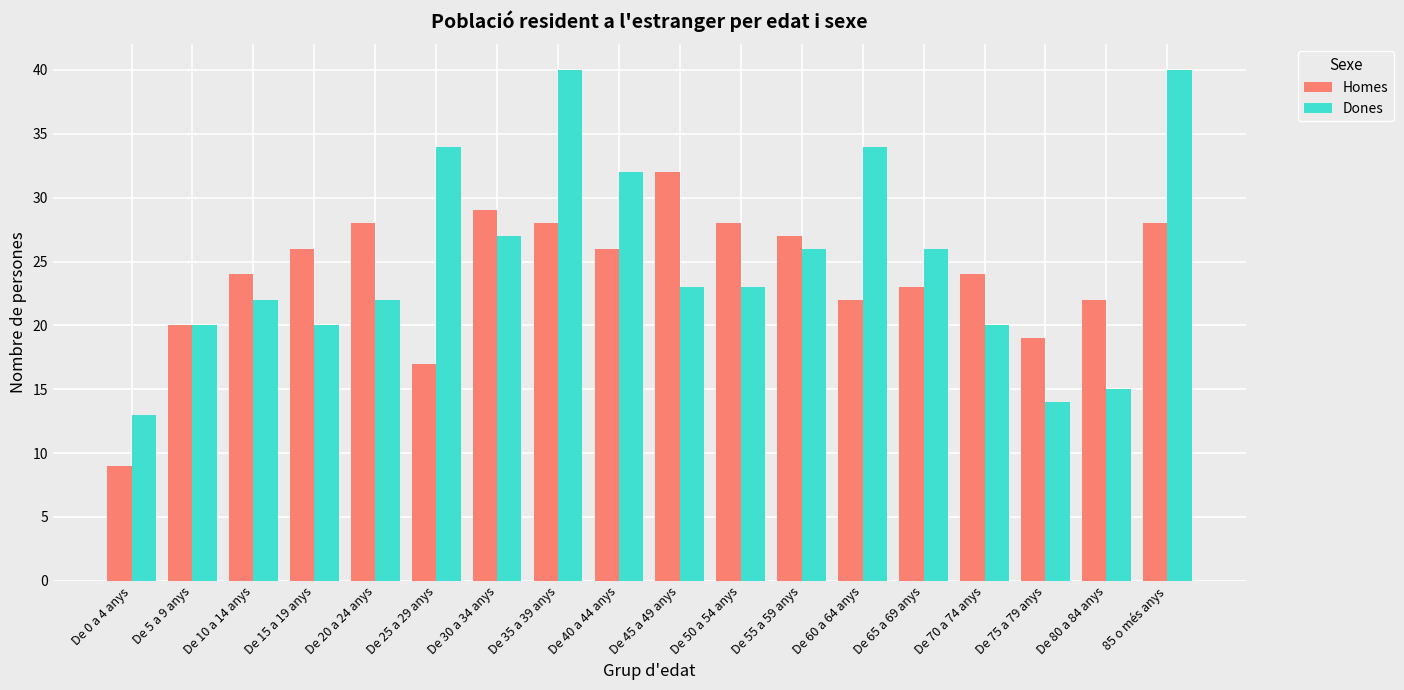

True or false: Dones has a value of 20 at De 70 a 74 anys.

True